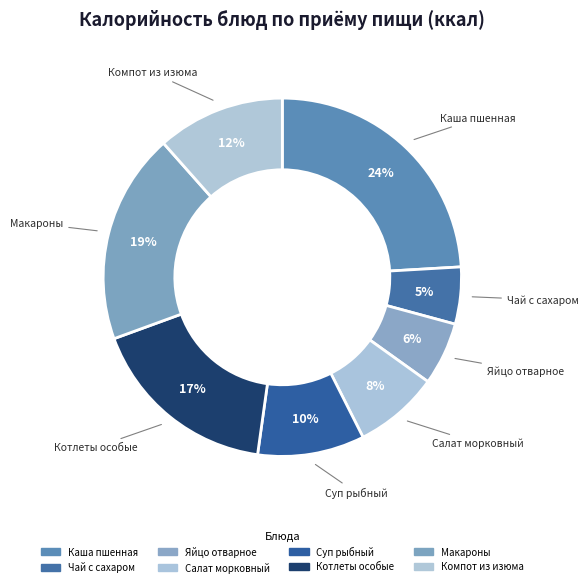

What is the smallest slice in the pie chart?

Чай с сахаром